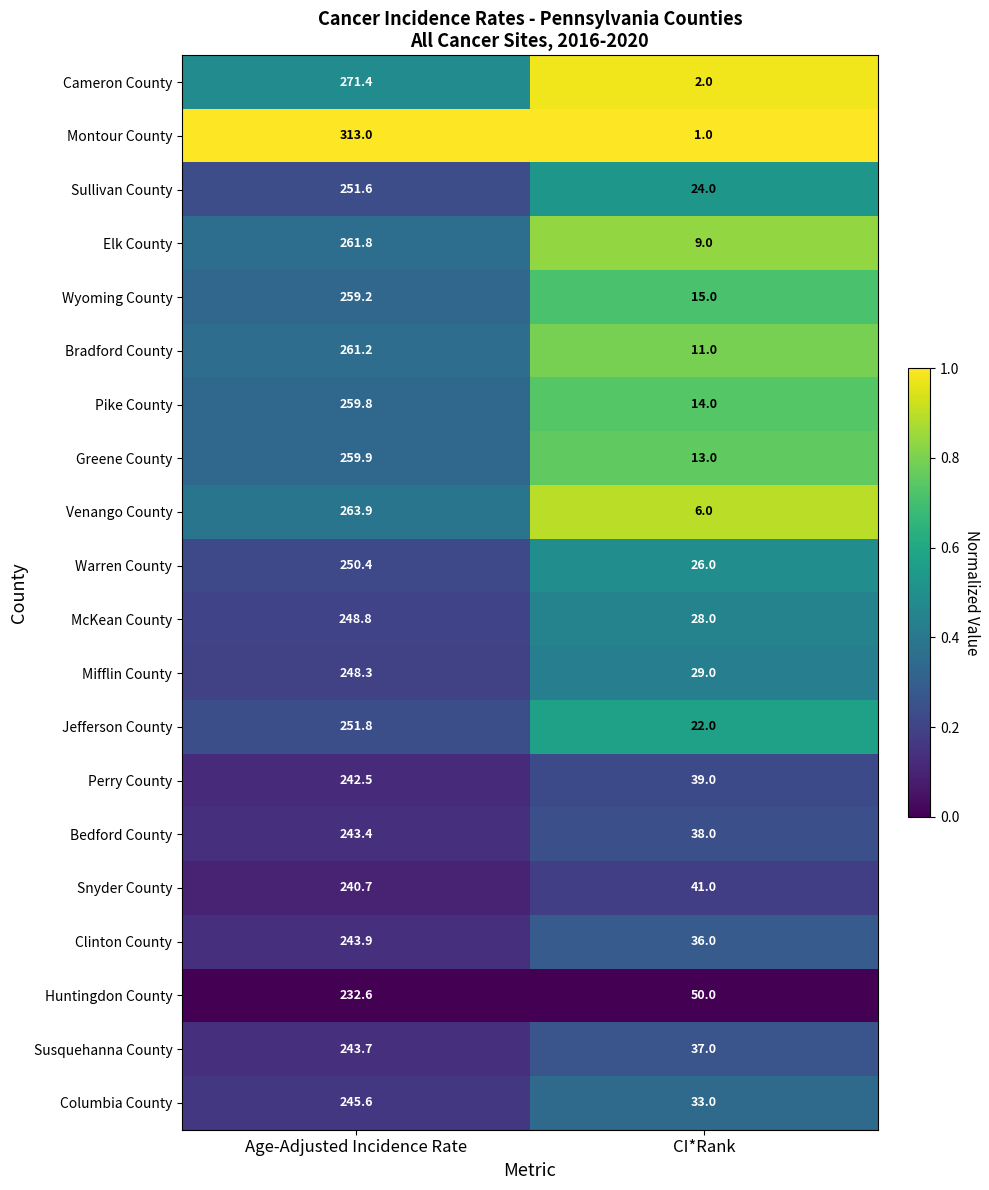

At which category does the chart reach its peak across all series?

Age-Adjusted Incidence Rate